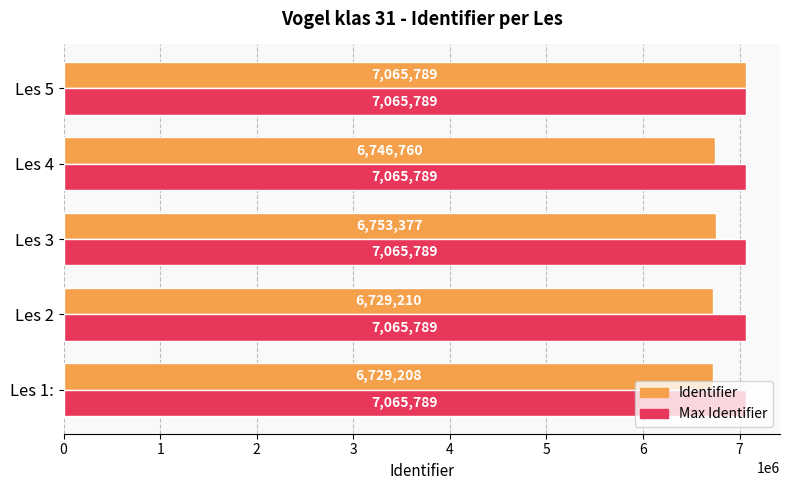

Which series has the widest spread of values?

Identifier